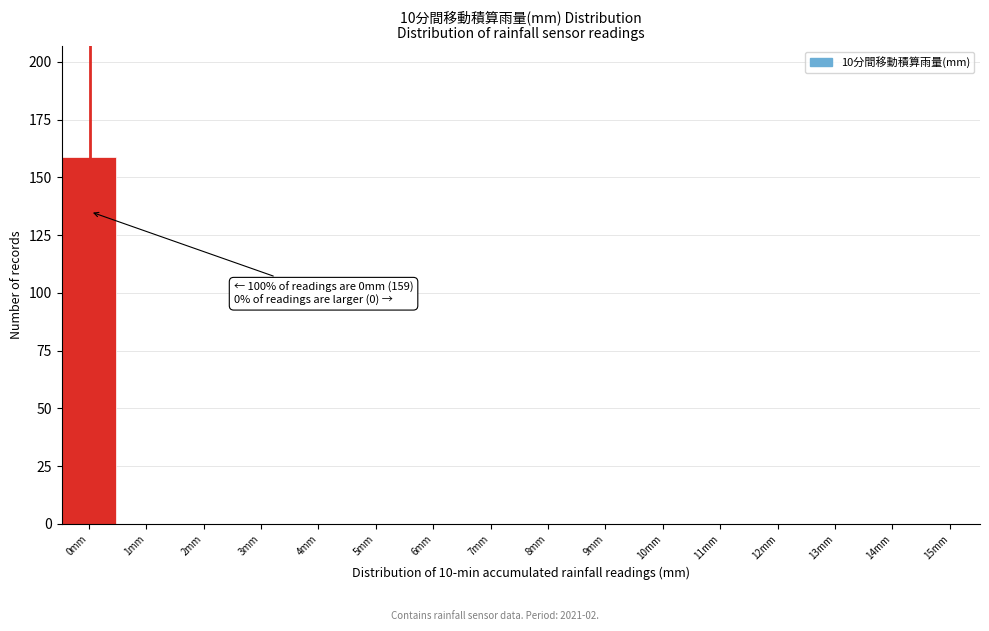

Reading right to left, transcribe all the data shown in this chart.

15mm=0	14mm=0	13mm=0	12mm=0	11mm=0	10mm=0	9mm=0	8mm=0	7mm=0	6mm=0	5mm=0	4mm=0	3mm=0	2mm=0	1mm=0	0mm=159